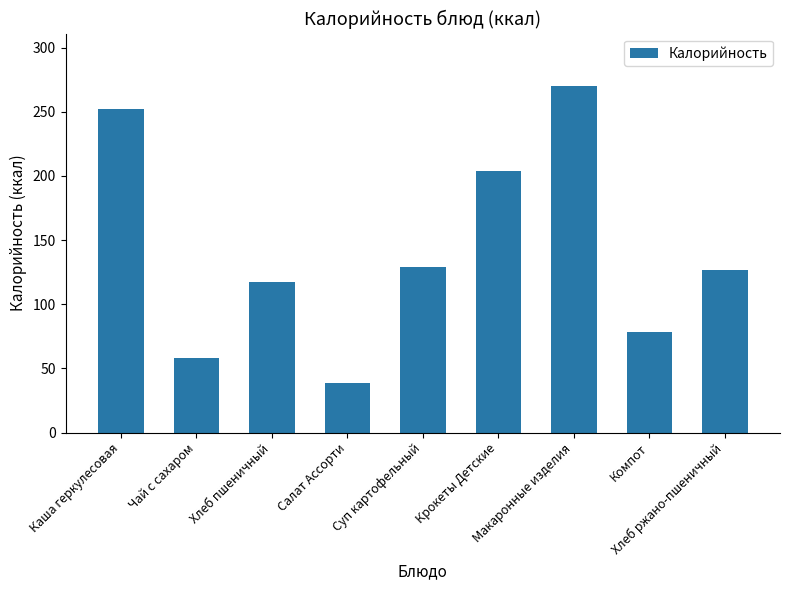

What is the minimum value shown in the chart?

38.6